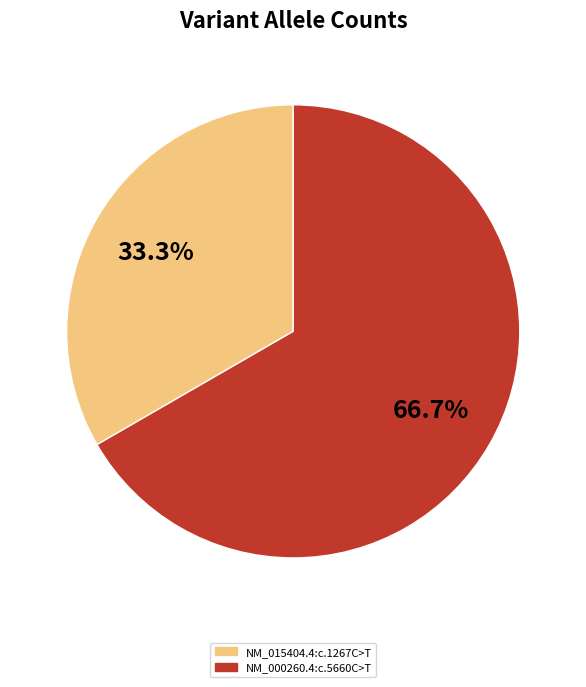

Combined, what portion of the pie is NM_015404.4:c.1267C>T and NM_000260.4:c.5660C>T?

100.0%